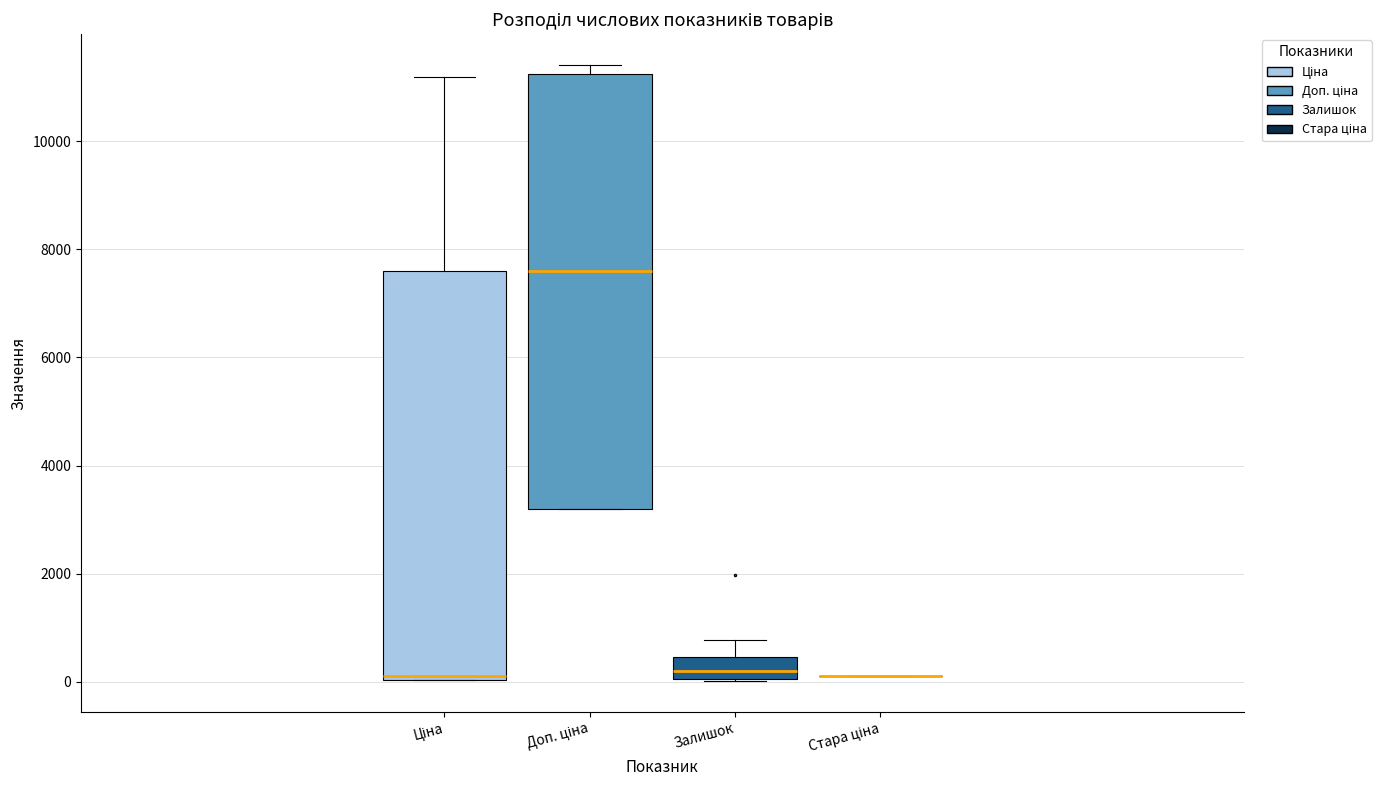

Which box is the tallest, from its lower edge to its upper edge?

Доп. ціна